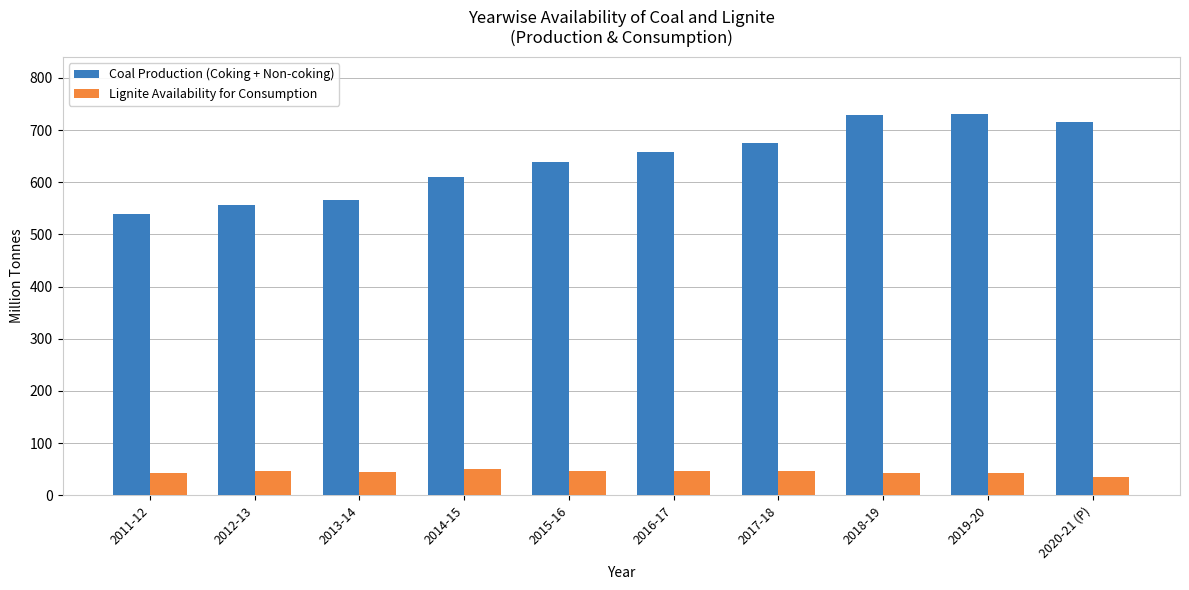

Which series has the widest spread of values?

Coal Production (Coking + Non-coking)